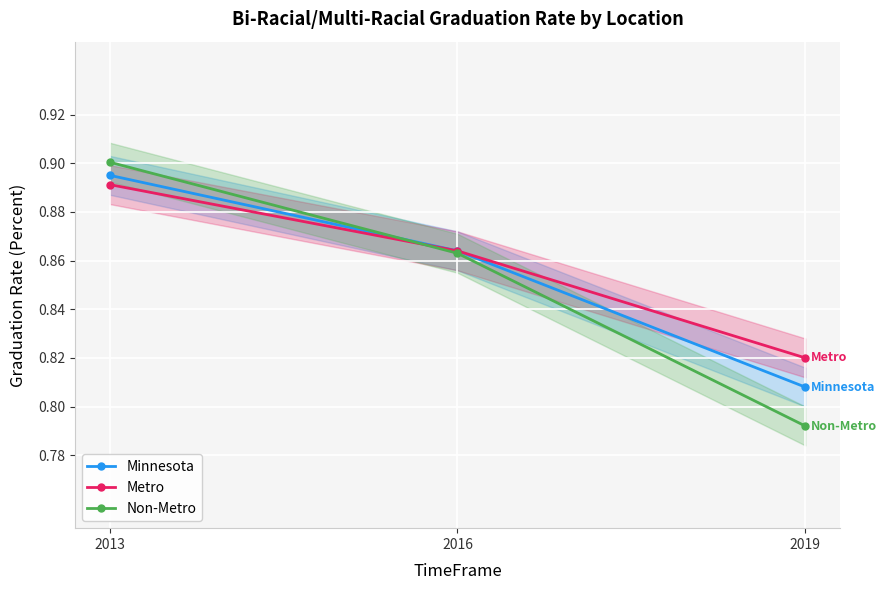

The value of Metro at 2016 is 0.9. True or false?

True